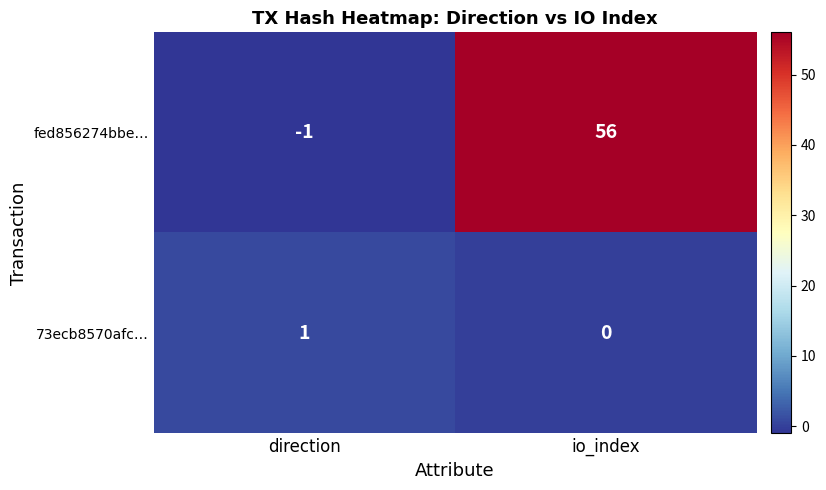

Count the number of categories in the chart.

2